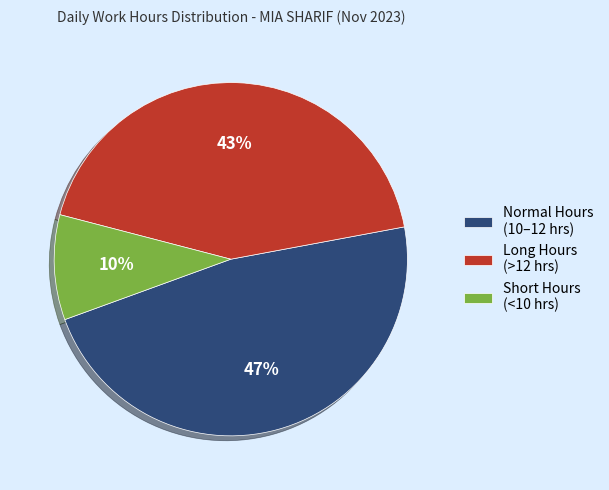

Is the sum of Normal Hours (10–12 hrs) and Short Hours (<10 hrs) greater than half?

Yes